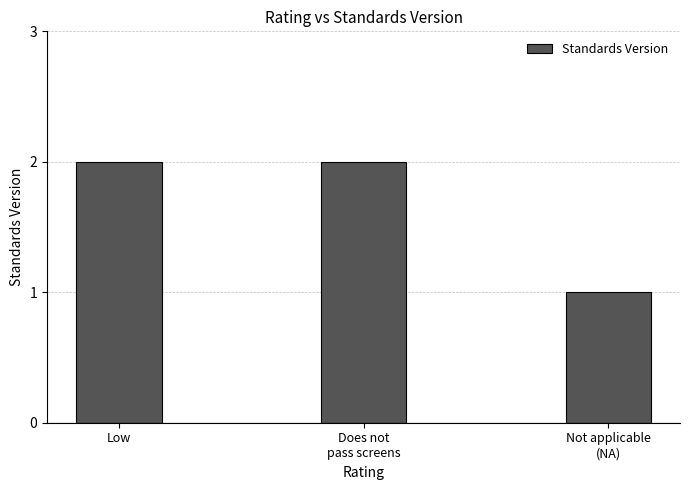

What is the approximate value at Does not
pass screens?

2